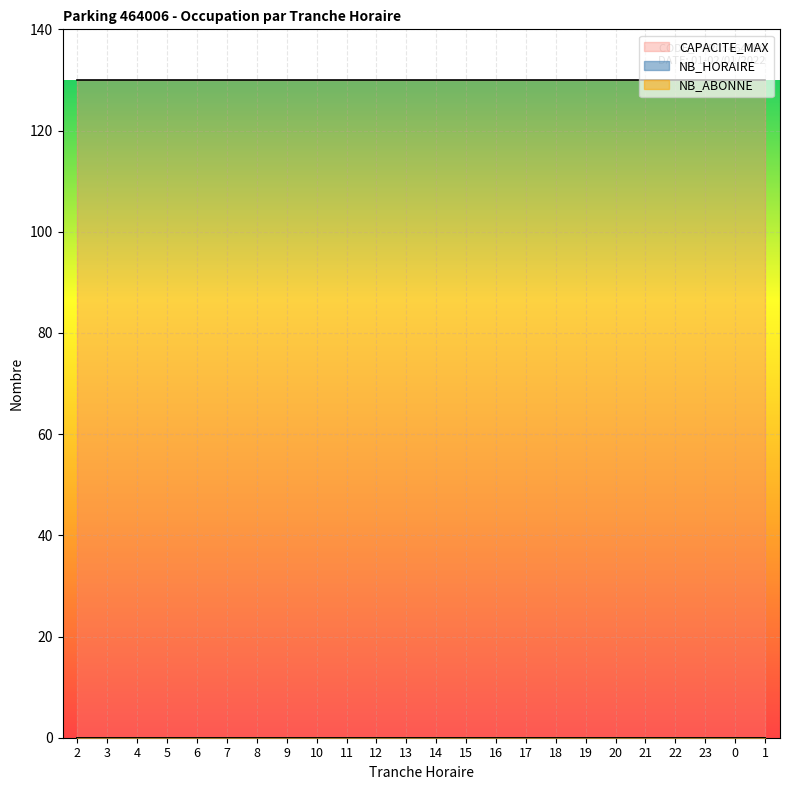

How many lines are shown in the chart?

3